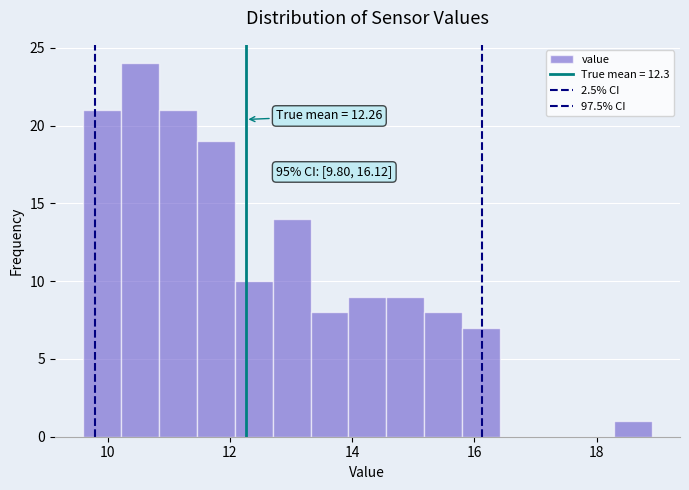

Read against the x-axis, roughly where is the centre of the tallest bar?

10.6